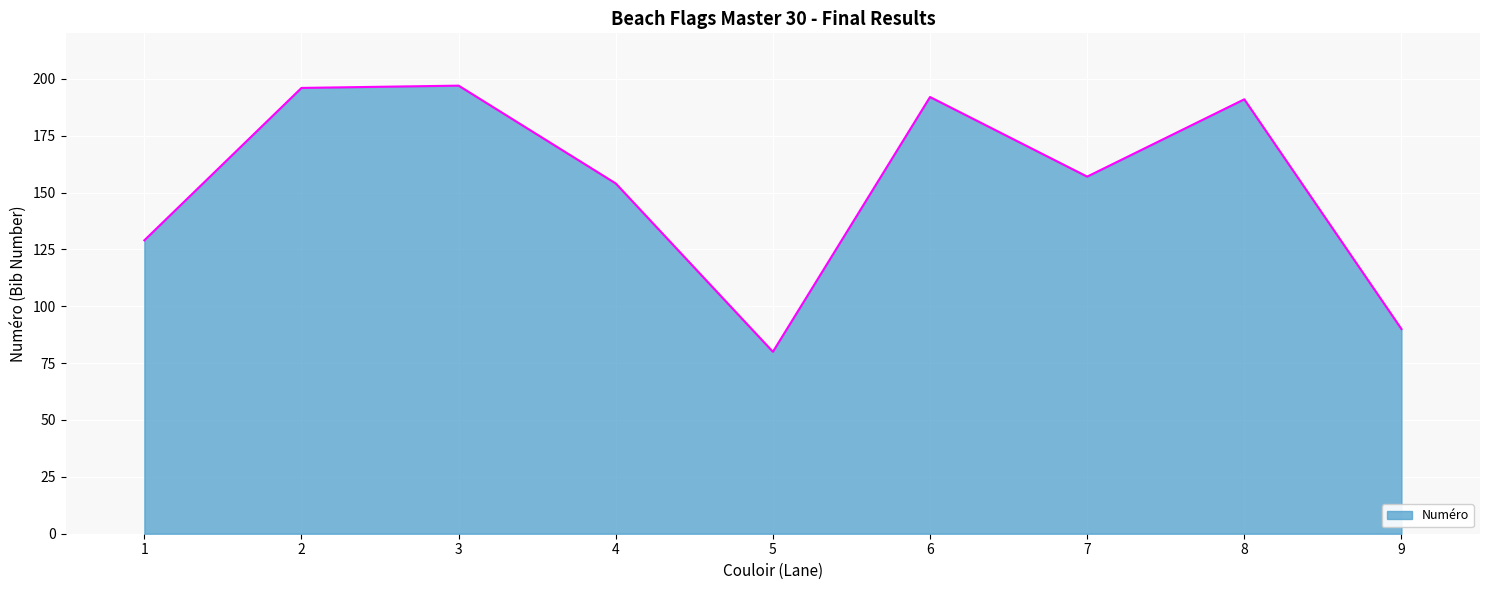

What is the smallest value displayed?

80